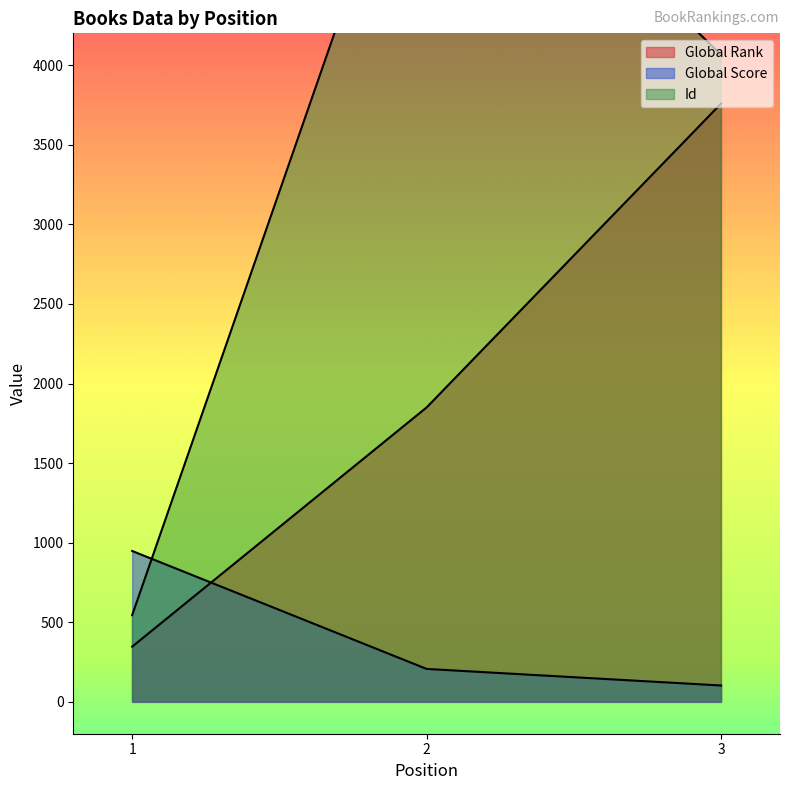

What is the sum of the Id values at 1 and 2?

6412